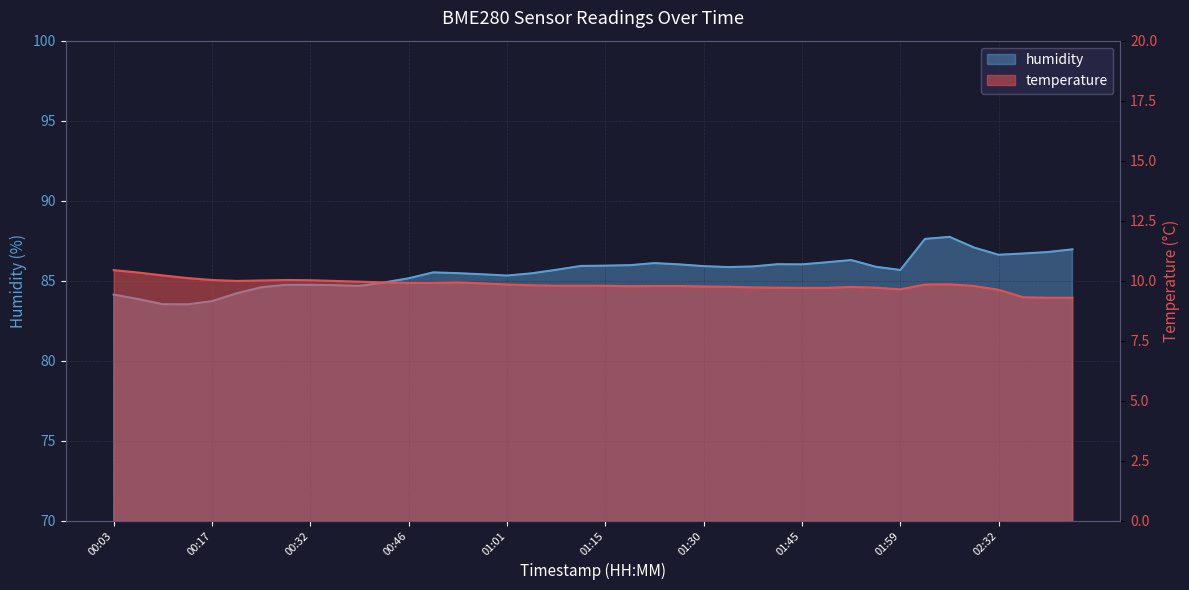

The temperature series shows 14.5 at 01:12. True or false?

False